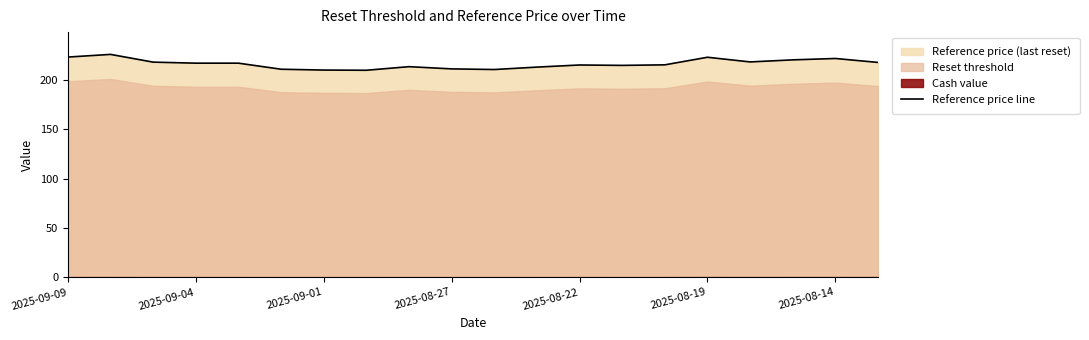

True or false: the data shows 71.2 at 10.

False